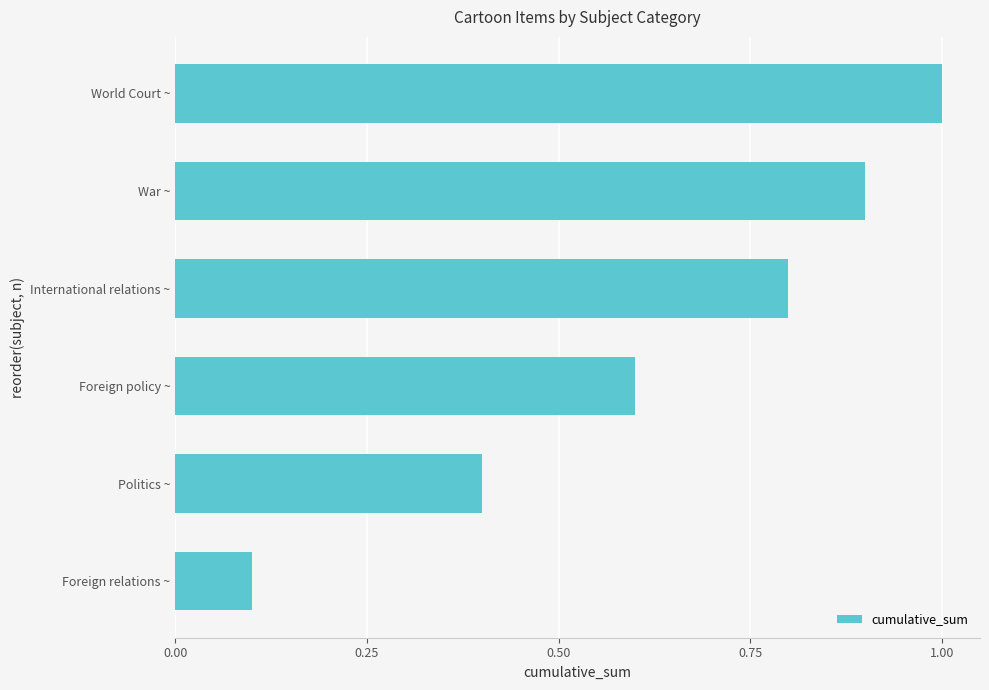

Where is the data nearest to the value 0?

Foreign relations ~